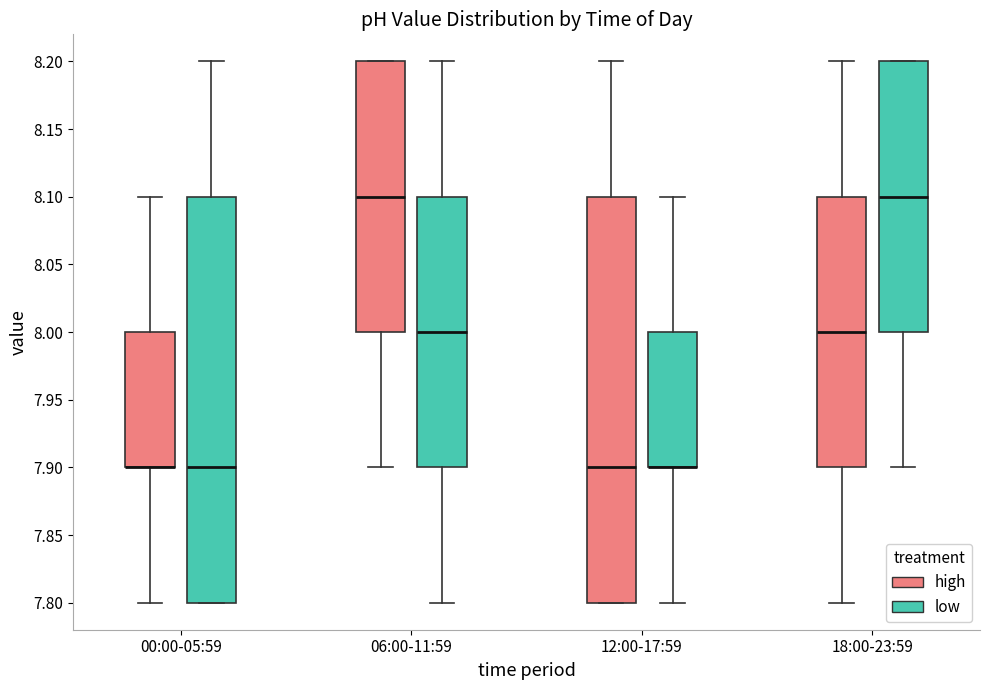

Reading left to right, read every box against the y-axis: the position of its median line, the range the box covers, and the ends of its whiskers. The values are not printed on the chart, so give them approximately, as read against the axis.

00:00-05:59 (high): median 7.9 (drawn on the box's lower edge), box 7.9 to 8.0, whiskers 7.8 to 8.1
00:00-05:59 (low): median 7.9, box 7.8 to 8.1, whiskers 7.8 to 8.2
06:00-11:59 (high): median 8.1, box 8.0 to 8.2, whiskers 7.9 to 8.2
06:00-11:59 (low): median 8.0, box 7.9 to 8.1, whiskers 7.8 to 8.2
12:00-17:59 (high): median 7.9, box 7.8 to 8.1, whiskers 7.8 to 8.2
12:00-17:59 (low): median 7.9 (drawn on the box's lower edge), box 7.9 to 8.0, whiskers 7.8 to 8.1
18:00-23:59 (high): median 8.0, box 7.9 to 8.1, whiskers 7.8 to 8.2
18:00-23:59 (low): median 8.1, box 8.0 to 8.2, whiskers 7.9 to 8.2